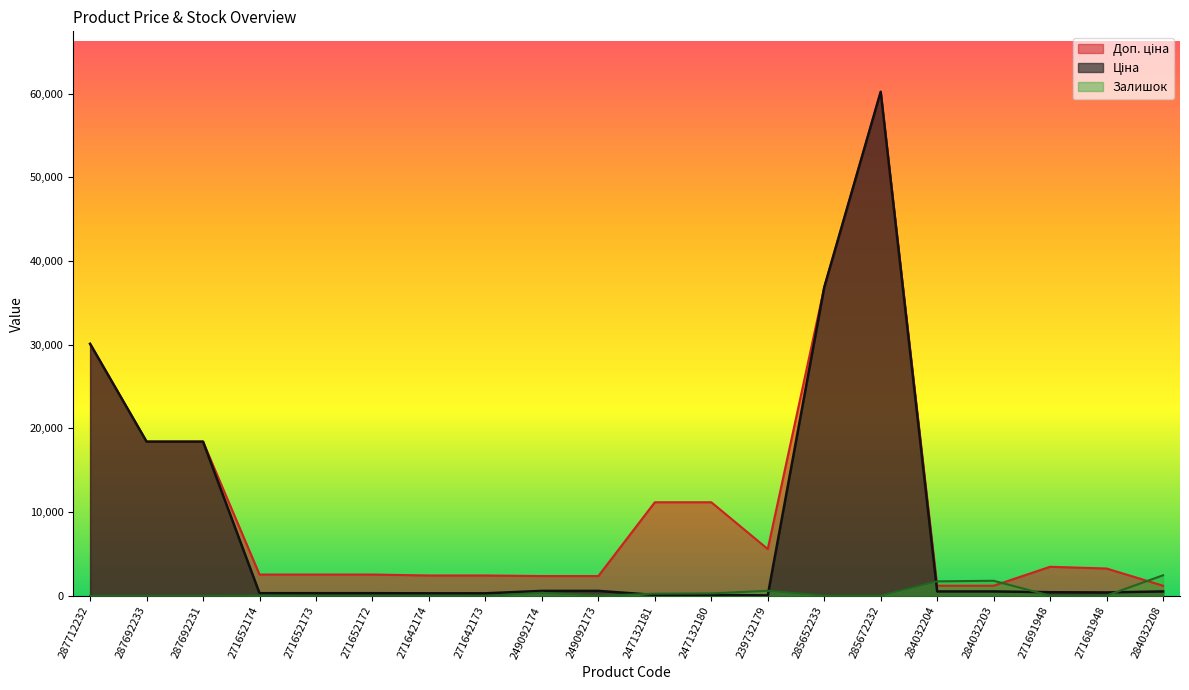

True or false: Залишок and Ціна cross at least once.

True